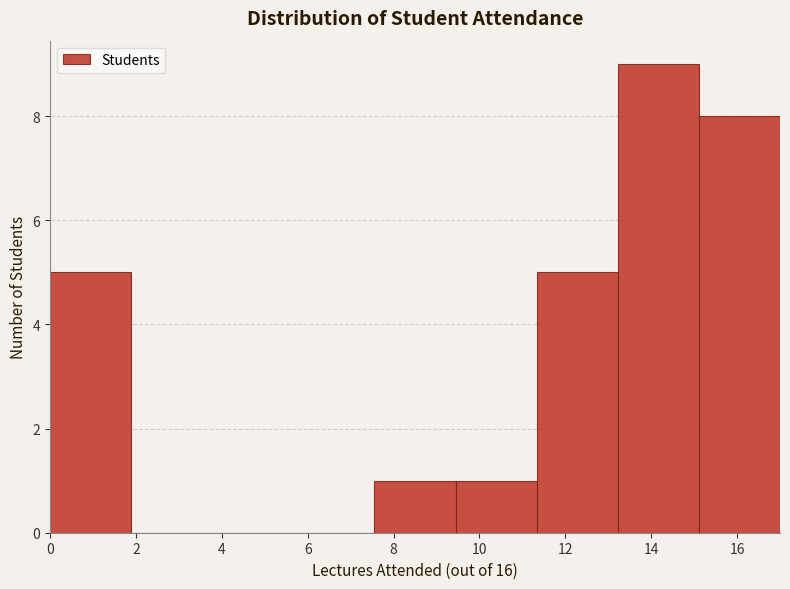

Reading left to right, list every bar in this chart as the range it spans on the x-axis followed by its height. Neither the bar edges nor the heights are printed on the chart, so give them approximately, as read against the axes.

0.0 to 1.8: 5
1.8 to 3.8: 0
3.8 to 5.6: 0
5.6 to 7.6: 0
7.6 to 9.4: 1
9.4 to 11.4: 1
11.4 to 13.2: 5
13.2 to 15.2: 9
15.2 to 17.0: 8